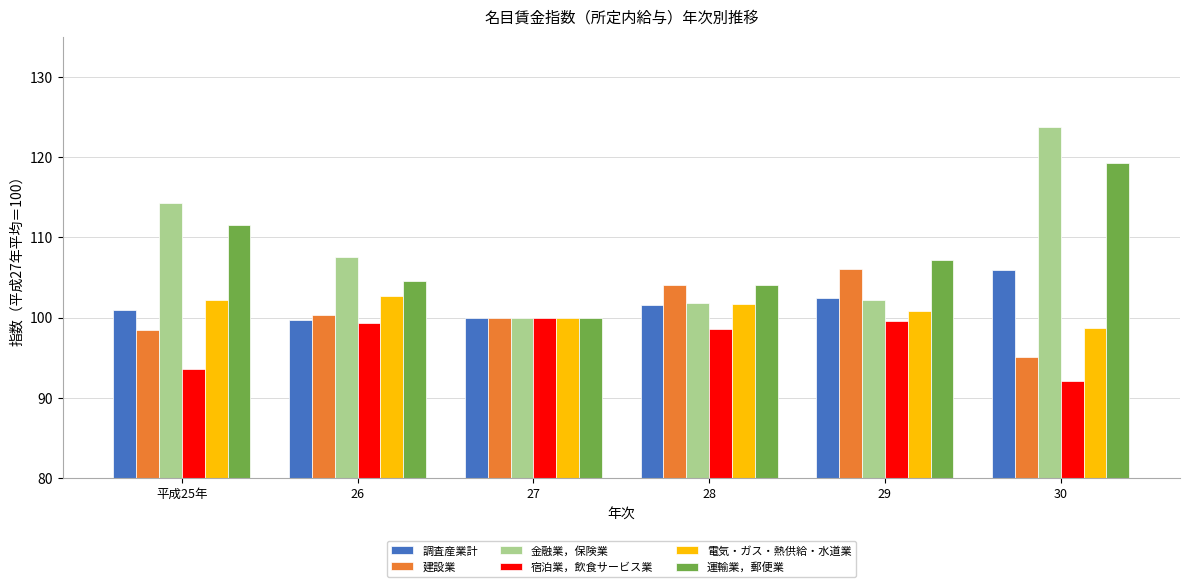

What are all the series names shown in the legend?

調査産業計, 建設業, 金融業，保険業, 宿泊業，飲食サービス業, 電気・ガス・熱供給・水道業, 運輸業，郵便業